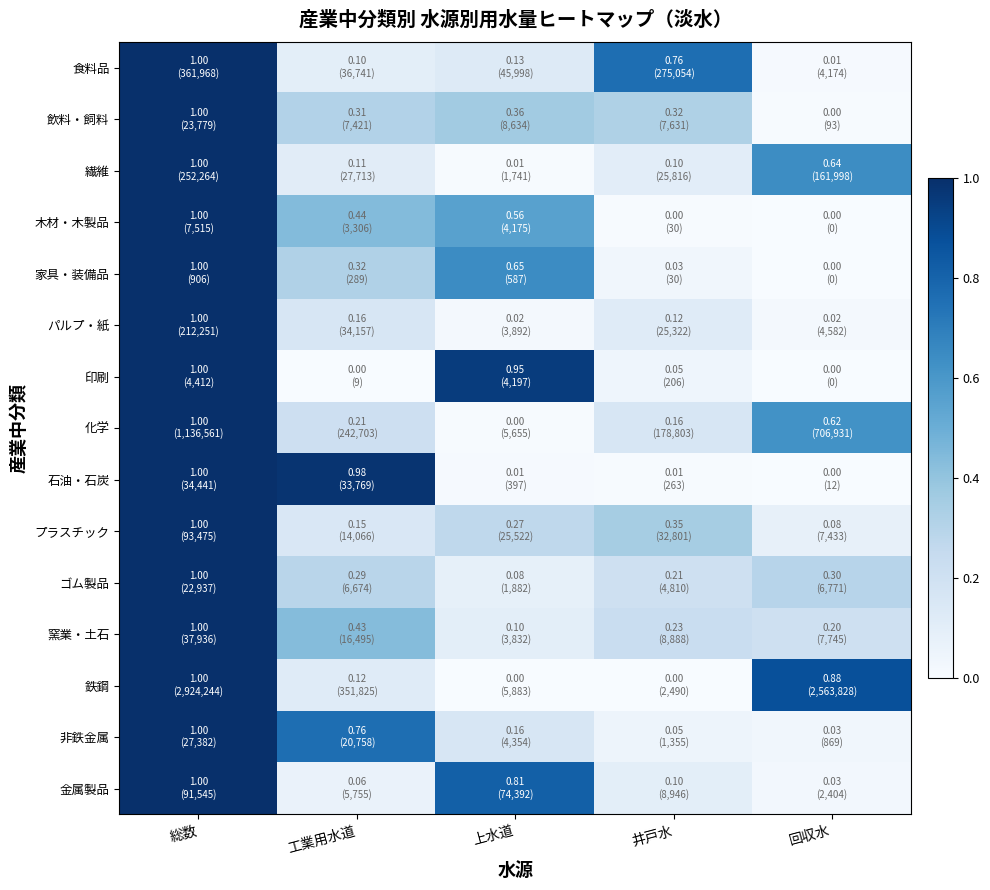

How many categories are shown in the chart?

5